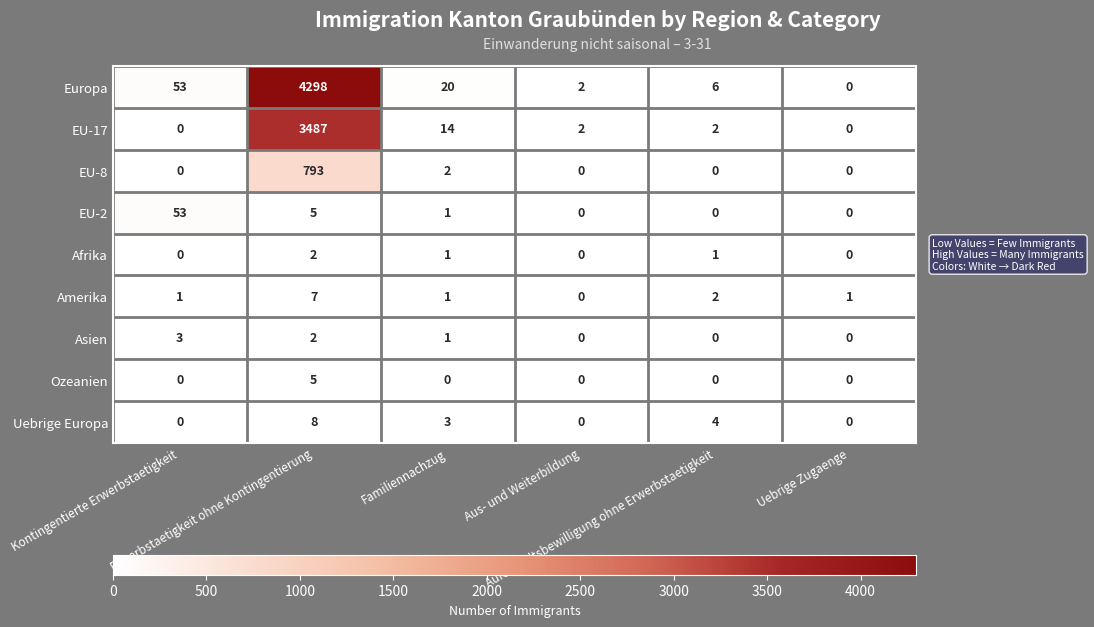

What is the maximum value for Amerika?

7